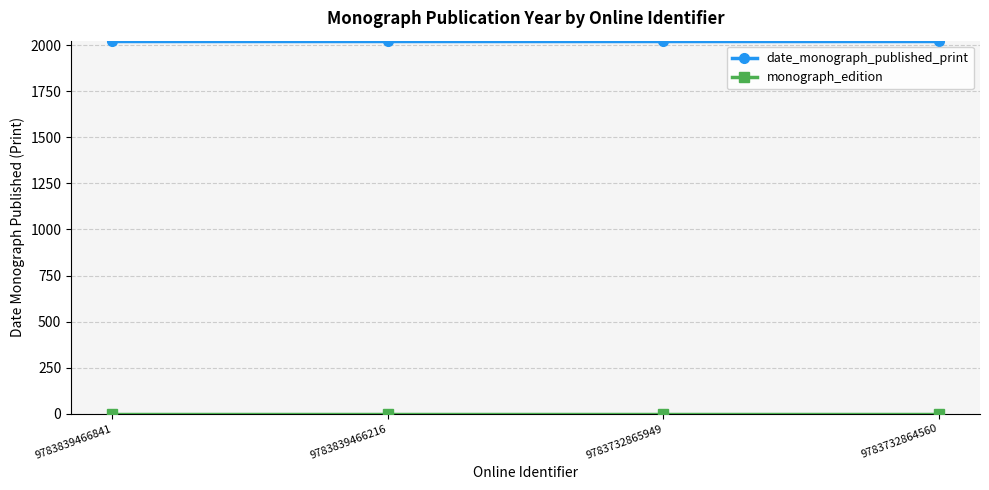

Is it true that date_monograph_published_print equals 2023 at 9783732864560?

True